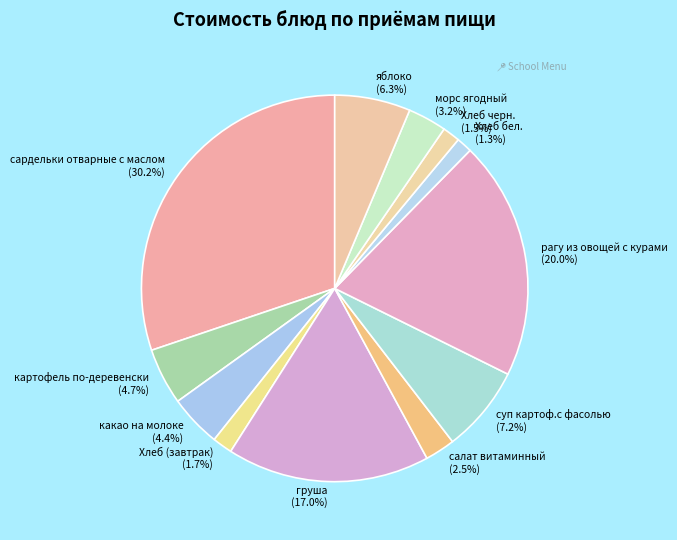

Is the sum of салат витаминный and сардельки отварные с маслом greater than half?

No